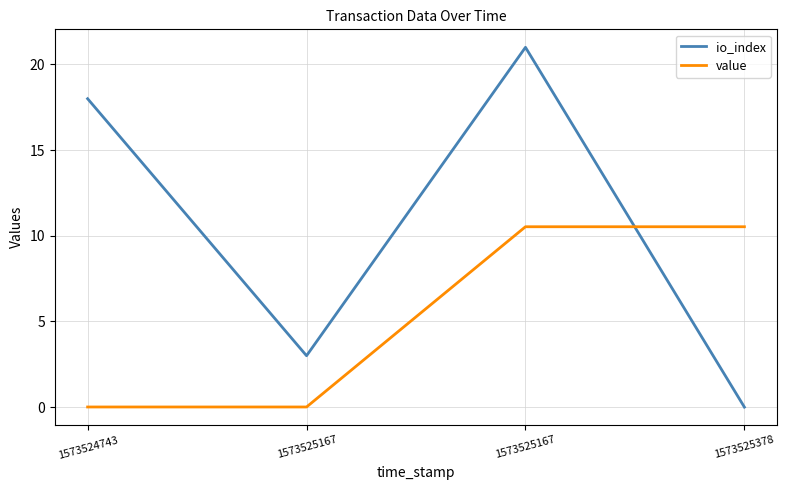

What are all the series names shown in the legend?

io_index, value